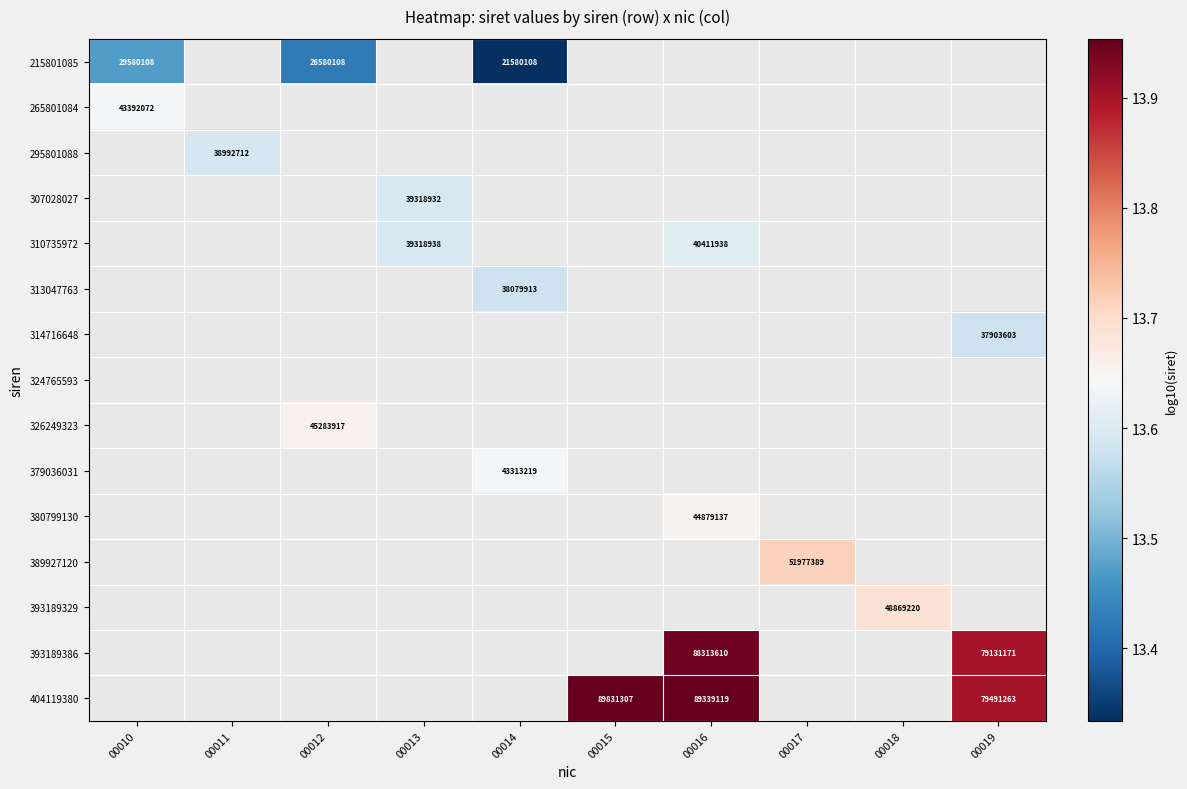

Which label corresponds to the smallest value in the chart?

00014